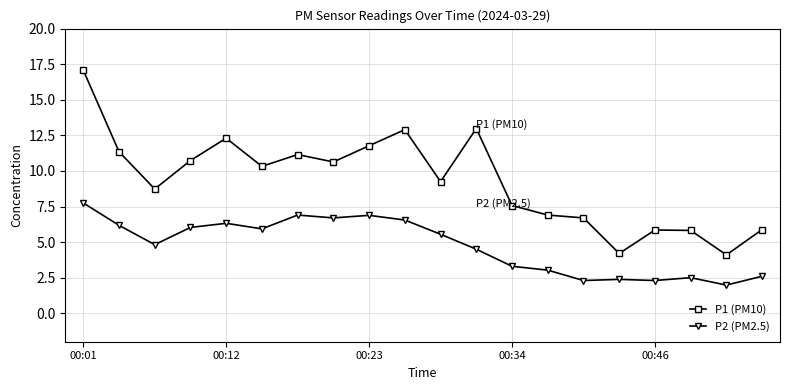

True or false: P2 (PM2.5) and P1 (PM10) intersect in this chart.

False